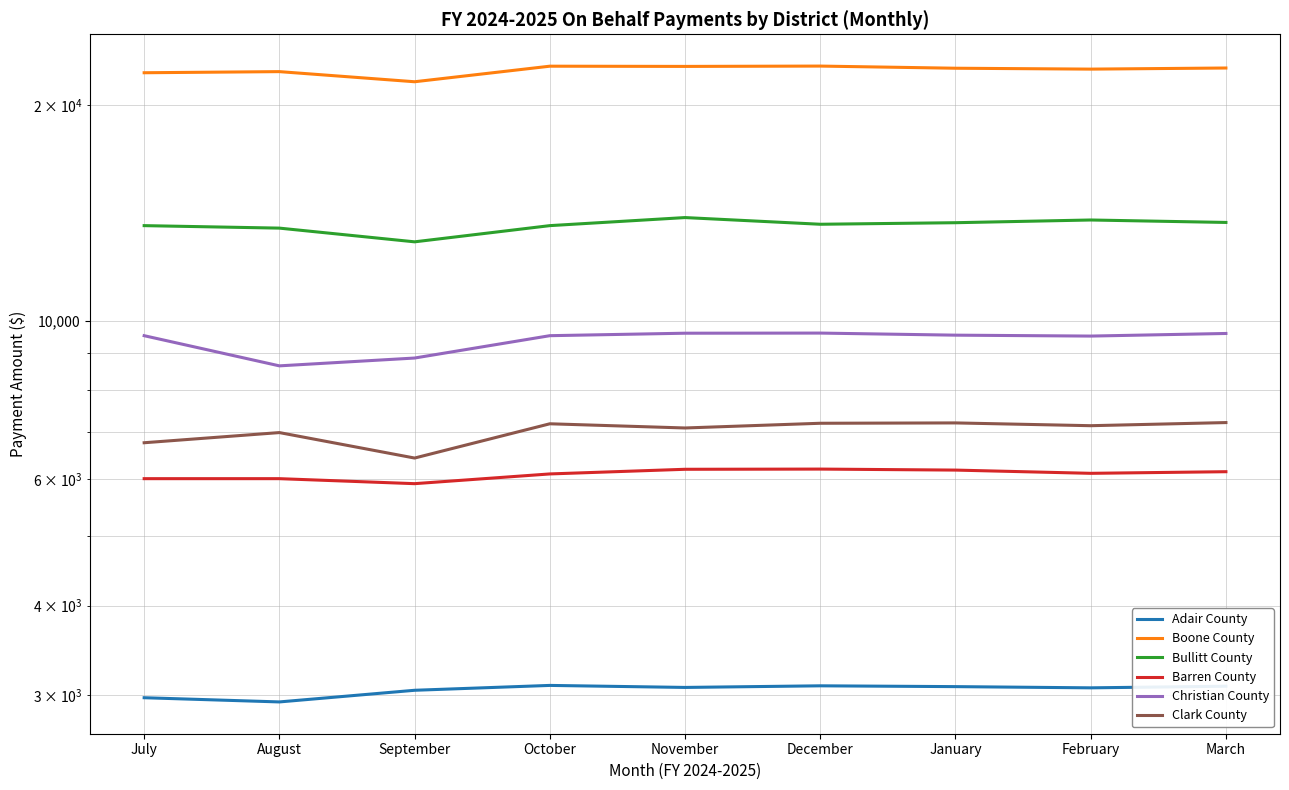

How many interior local peaks does the Adair County series have?

2